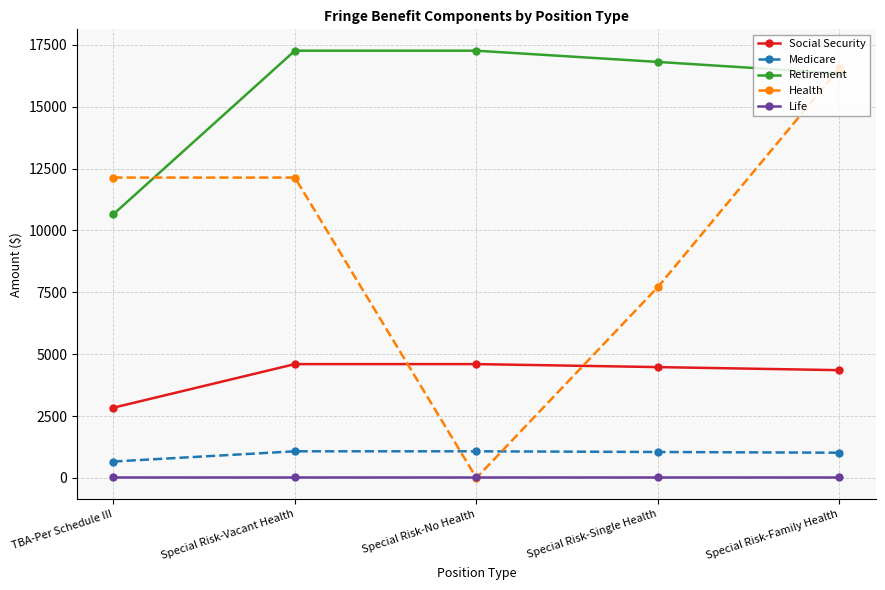

True or false: Retirement and Medicare intersect in this chart.

False